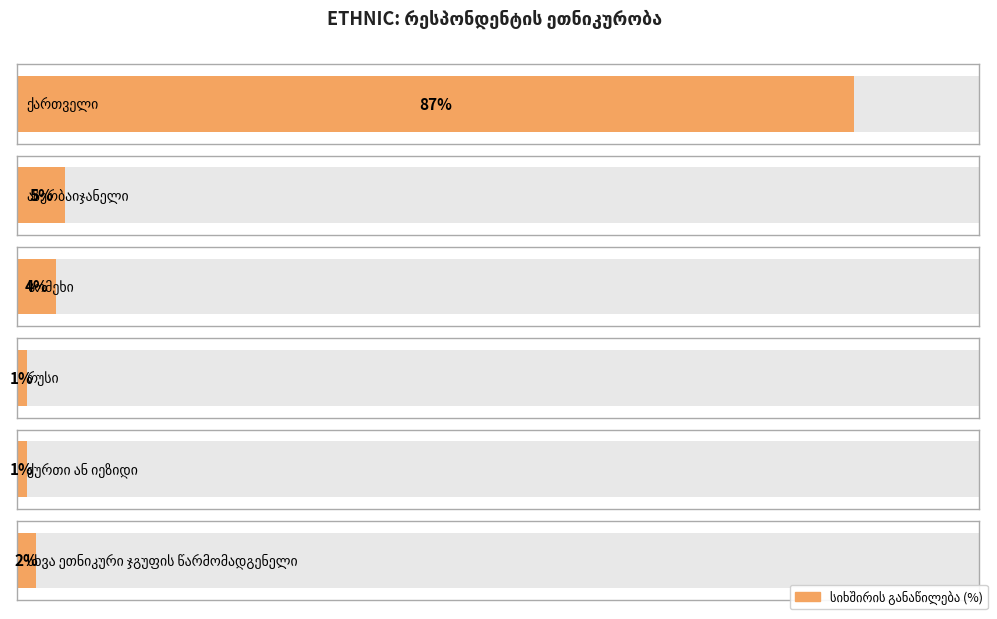

What is the change in value from ქართველი to სხვა ეთნიკური ჯგუფის წარმომადგენელი?

-85